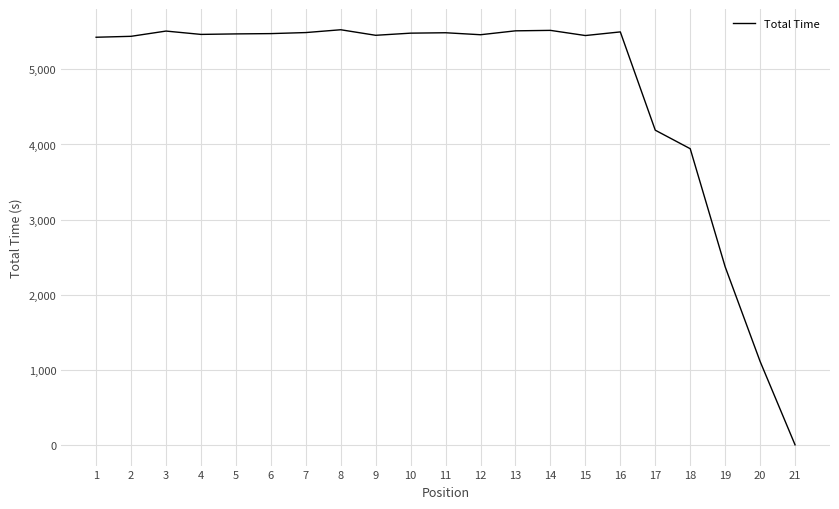

Does the chart display data point markers on the line(s)?

No